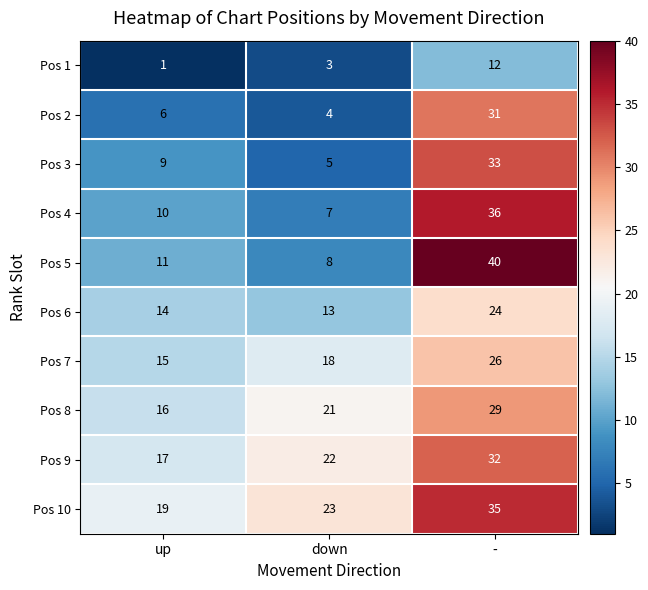

At which label is Pos 6 closest to 18?

up